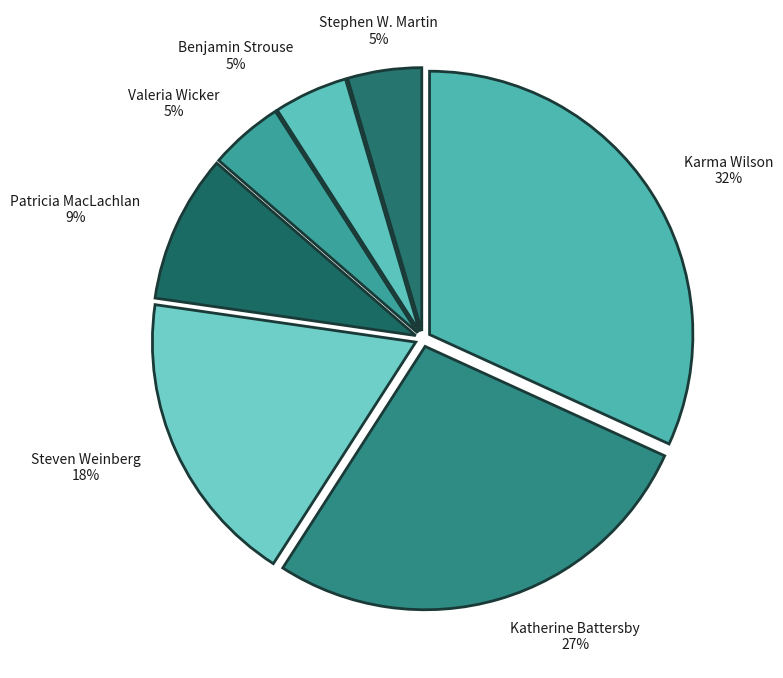

Is there any slice that represents more than half of the pie?

No